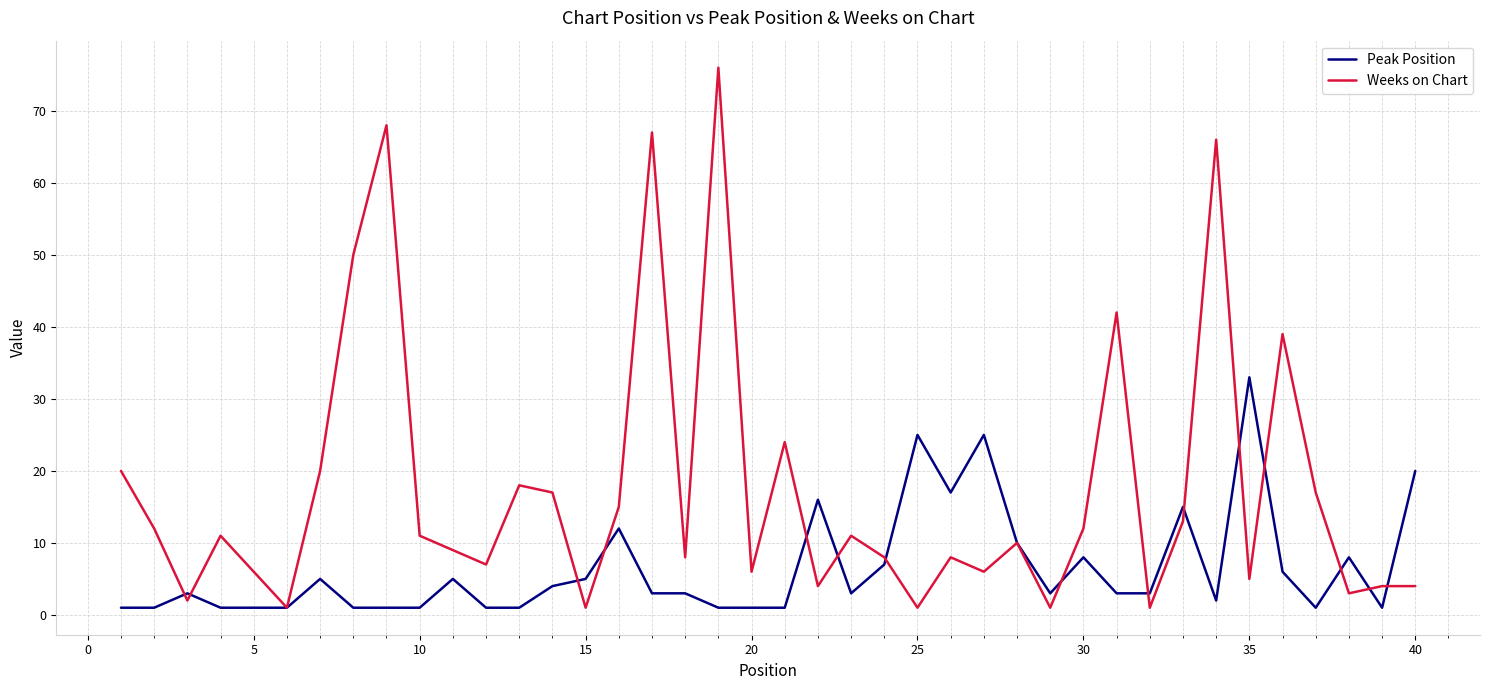

What is the smallest value displayed?

1